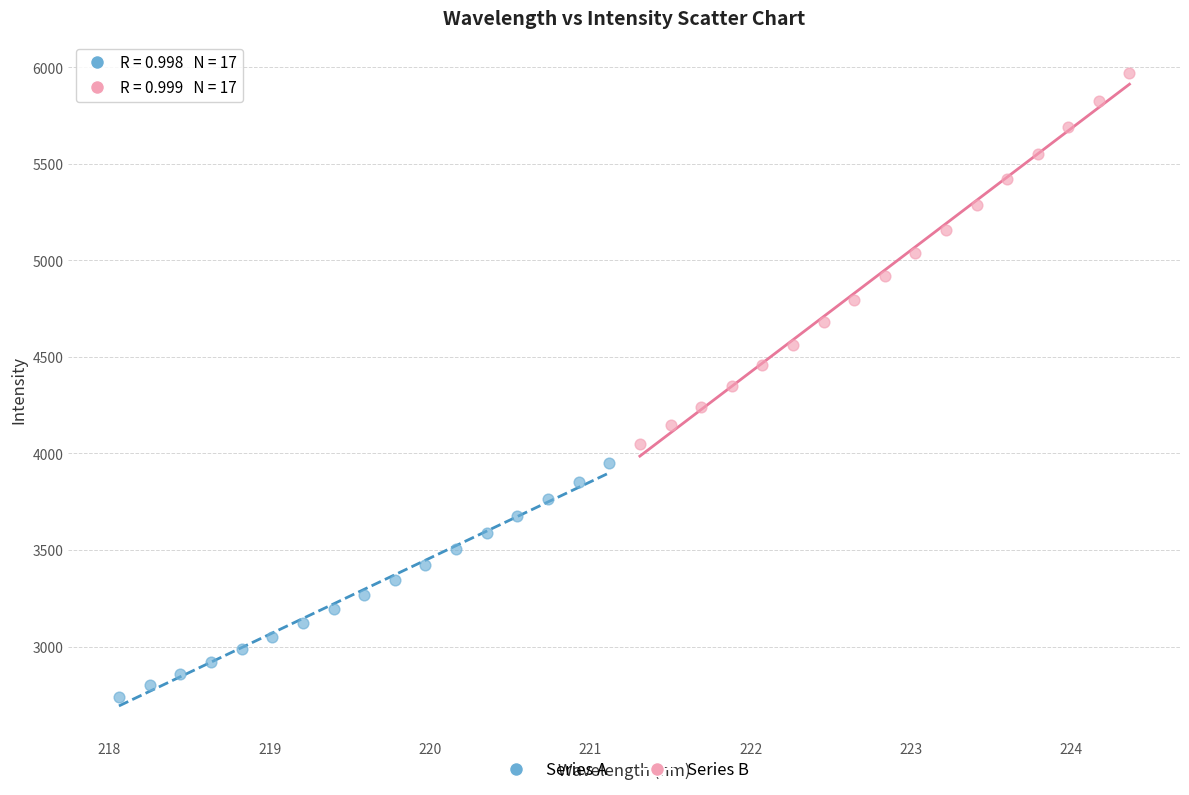

Which series has the widest spread of Y values?

Series B